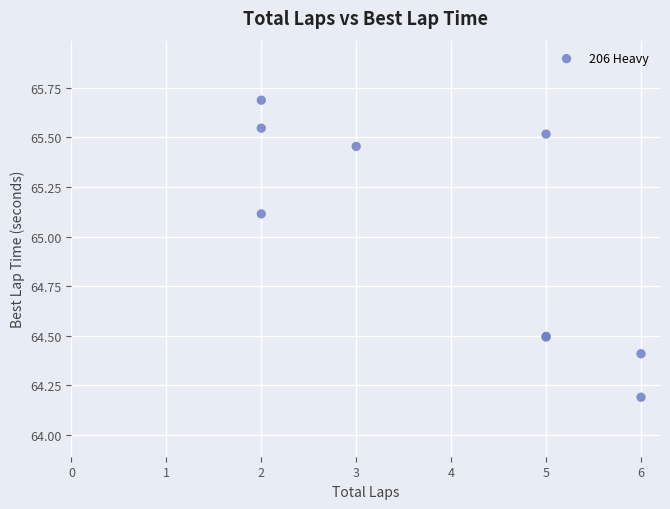

What Y value in the scatter plot is closest to 64?

64.2